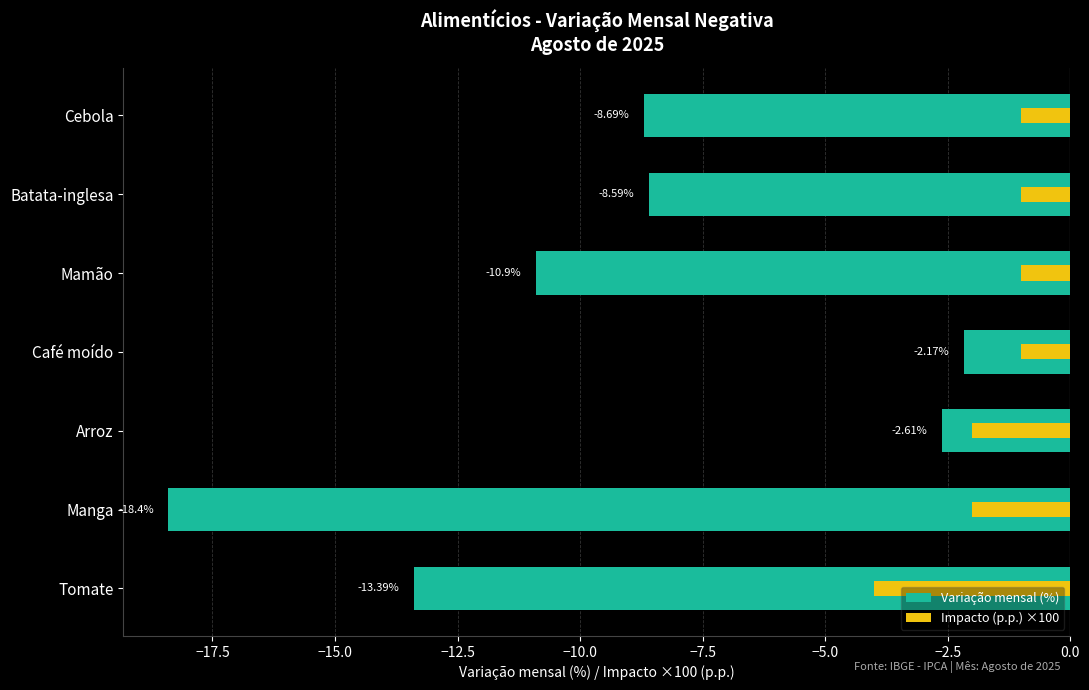

The Variação mensal (%) series shows -18.4 at Manga. True or false?

True